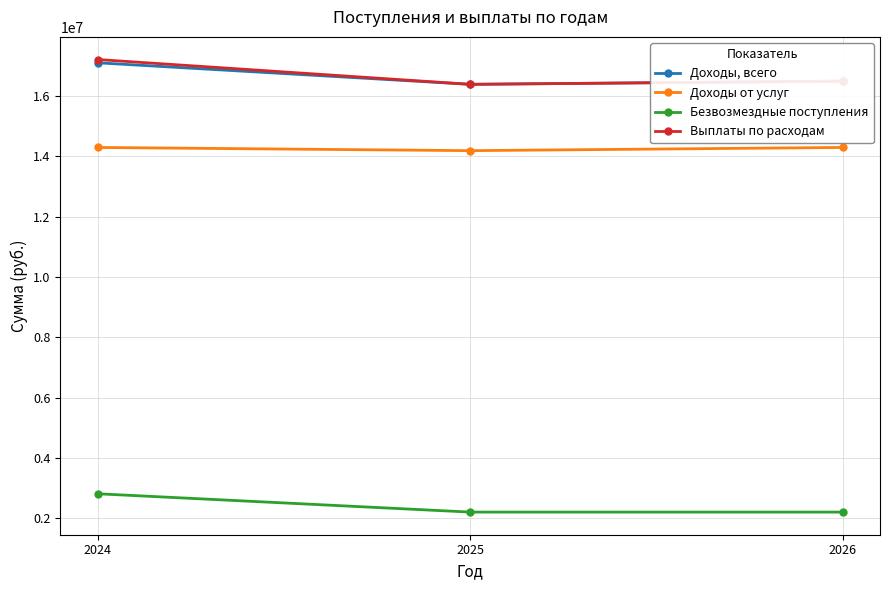

What is the spread (max minus min) of values at 2024?

14408153.5